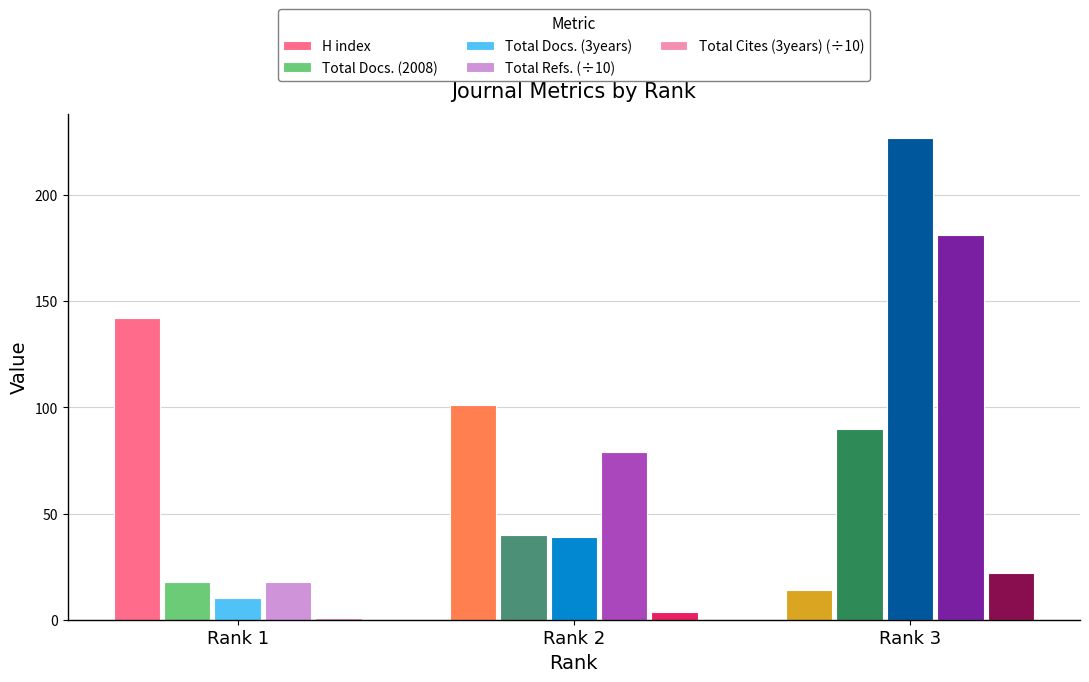

What is the minimum value shown in the chart?

1.0